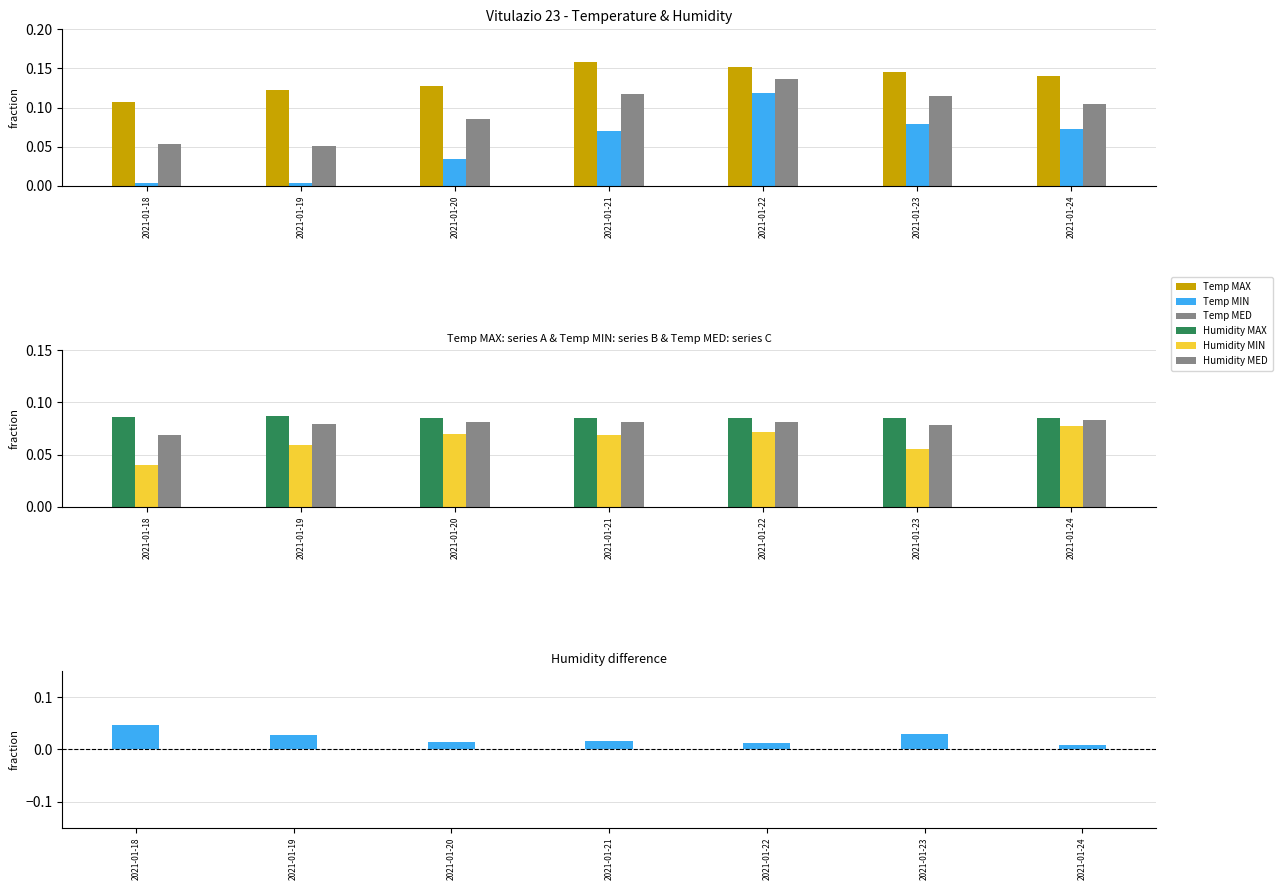

What are all the series names shown in the legend?

Temp MAX, Temp MIN, Temp MED, Humidity MAX, Humidity MIN, Humidity MED